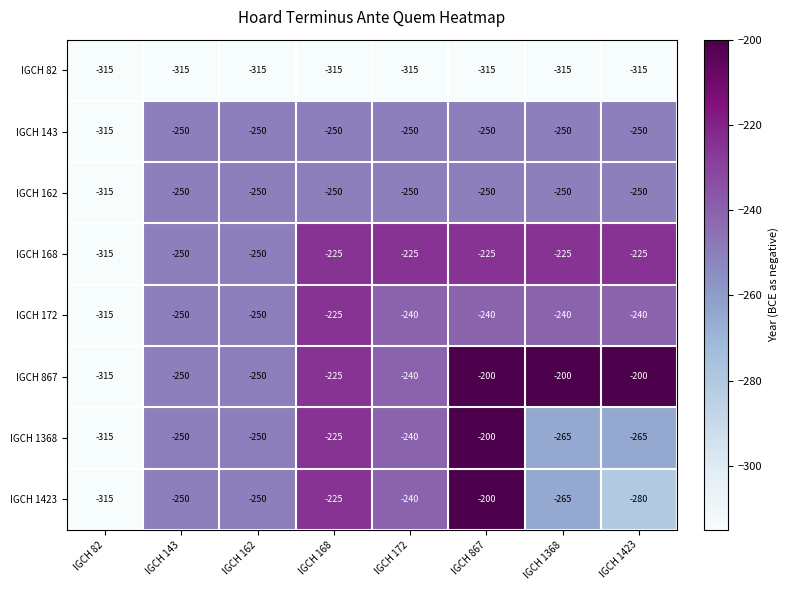

What is the difference between the maximum and second lowest values in the IGCH 168 series?

25